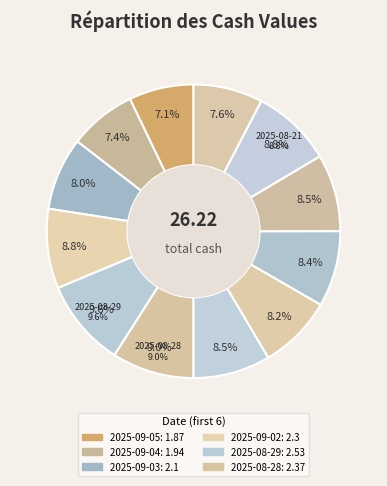

How many segments does this pie chart have?

12